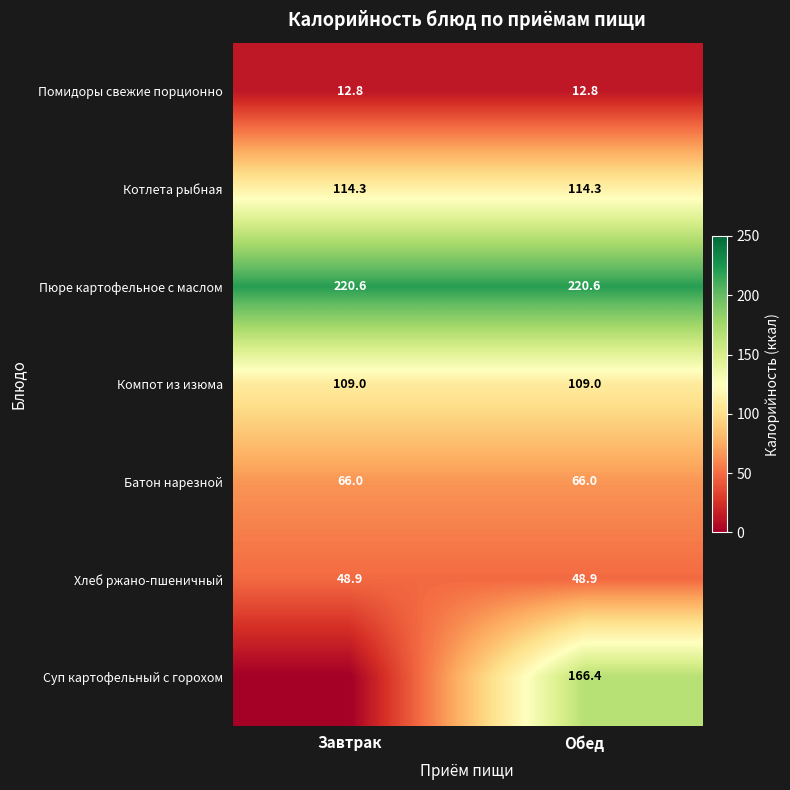

Between Обед and Завтрак, which is larger?

Обед